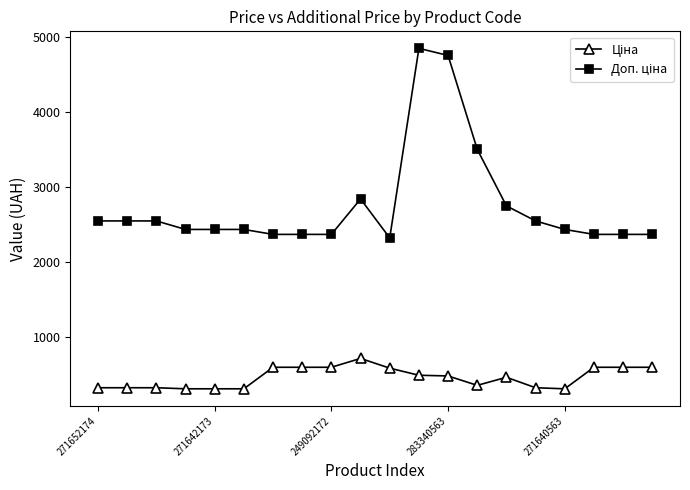

What is the smallest value displayed?

303.8